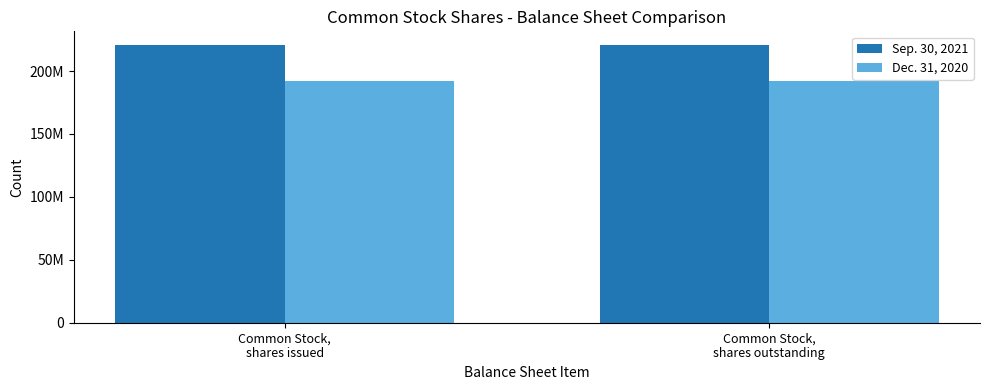

What are all the series names shown in the legend?

Sep. 30, 2021, Dec. 31, 2020